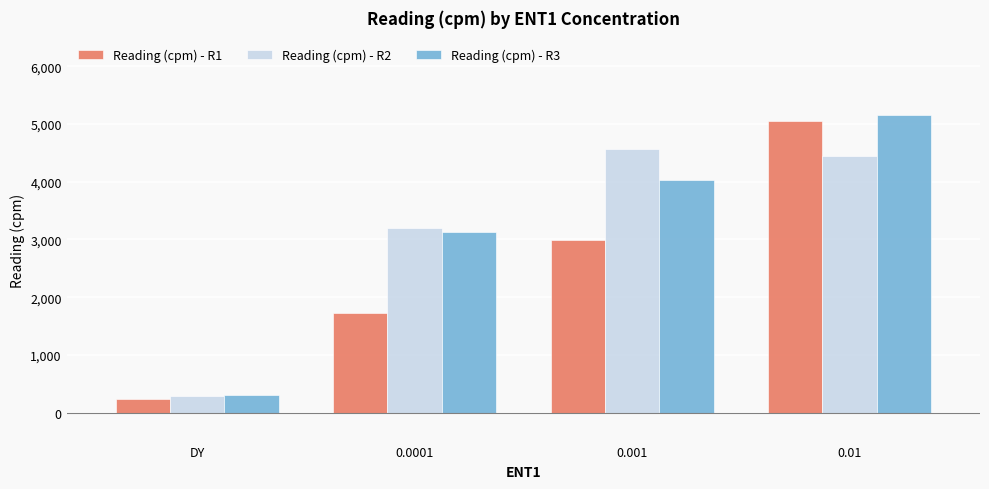

What is the label of the 2nd bar from the right?

0.001